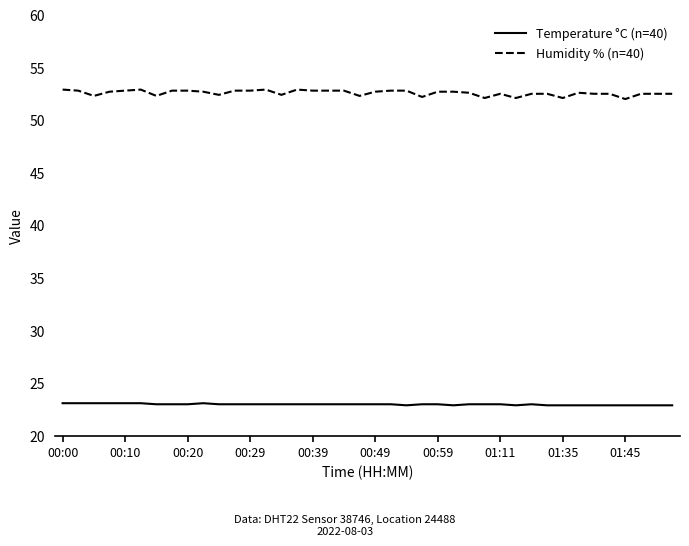

Count the Humidity % (n=40) values in the range 52 to 53.

40